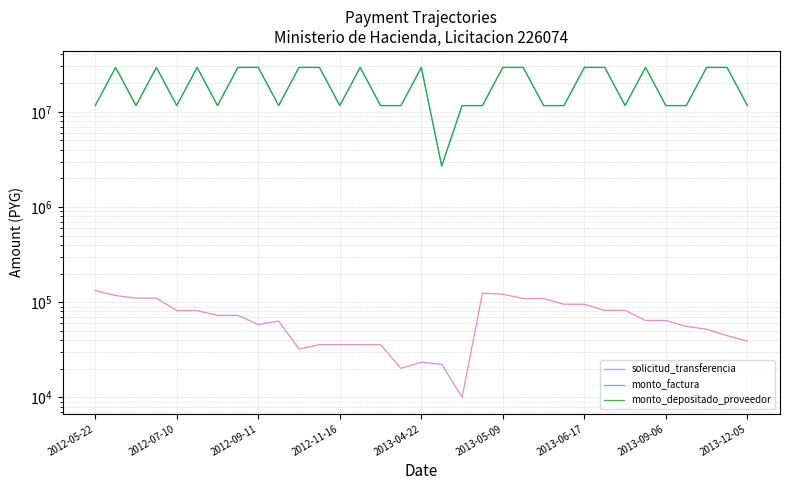

Is this an area chart (filled region under the line)?

No